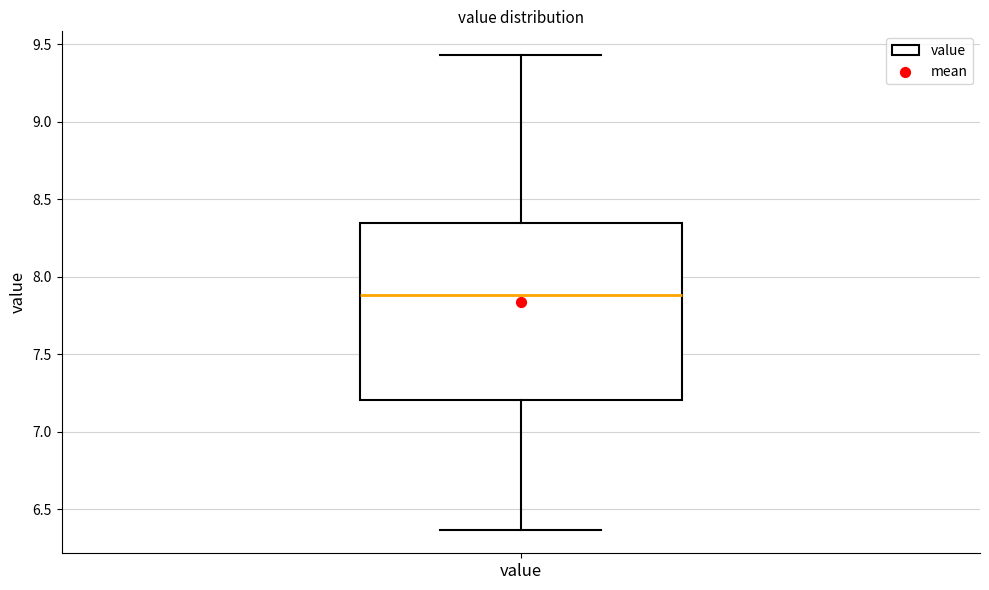

Where is the upper edge of the box for value on the y-axis? The values are not printed on the chart, so give them approximately, as read against the axis.

8.35